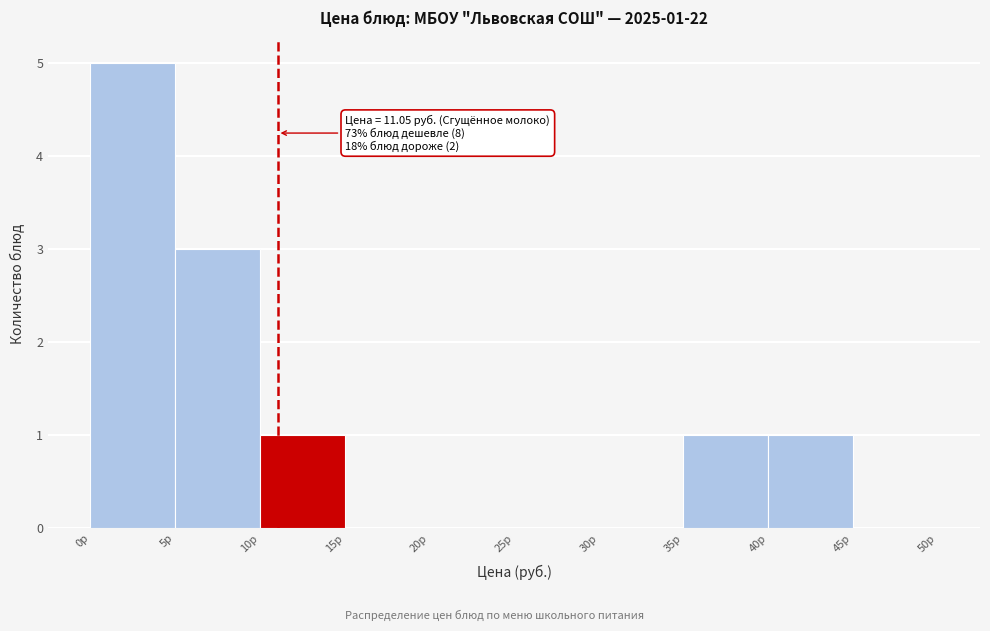

Over which range of the x-axis is the bar tallest?

0 to 5